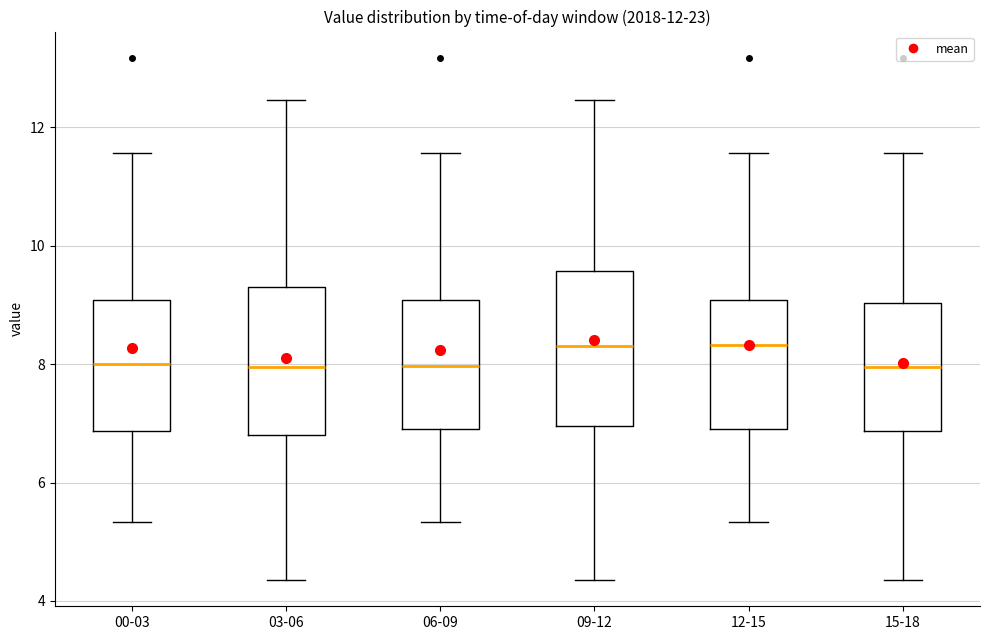

Reading left to right, read every box against the y-axis: the position of its median line, the range the box covers, and the ends of its whiskers. The values are not printed on the chart, so give them approximately, as read against the axis.

00-03: median 8.0, box 6.8 to 9.0, whiskers 5.4 to 11.6
03-06: median 8.0, box 6.8 to 9.4, whiskers 4.4 to 12.4
06-09: median 8.0, box 7.0 to 9.0, whiskers 5.4 to 11.6
09-12: median 8.4, box 7.0 to 9.6, whiskers 4.4 to 12.4
12-15: median 8.4, box 7.0 to 9.0, whiskers 5.4 to 11.6
15-18: median 8.0, box 6.8 to 9.0, whiskers 4.4 to 11.6